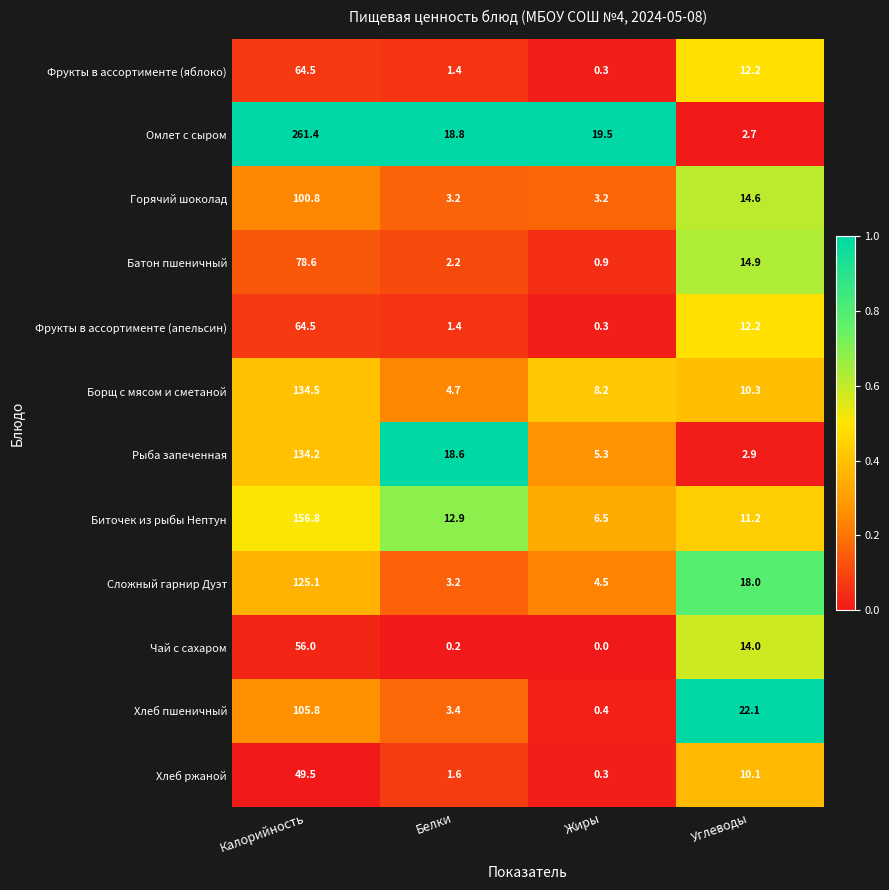

Which label corresponds to the smallest value in the chart?

Жиры